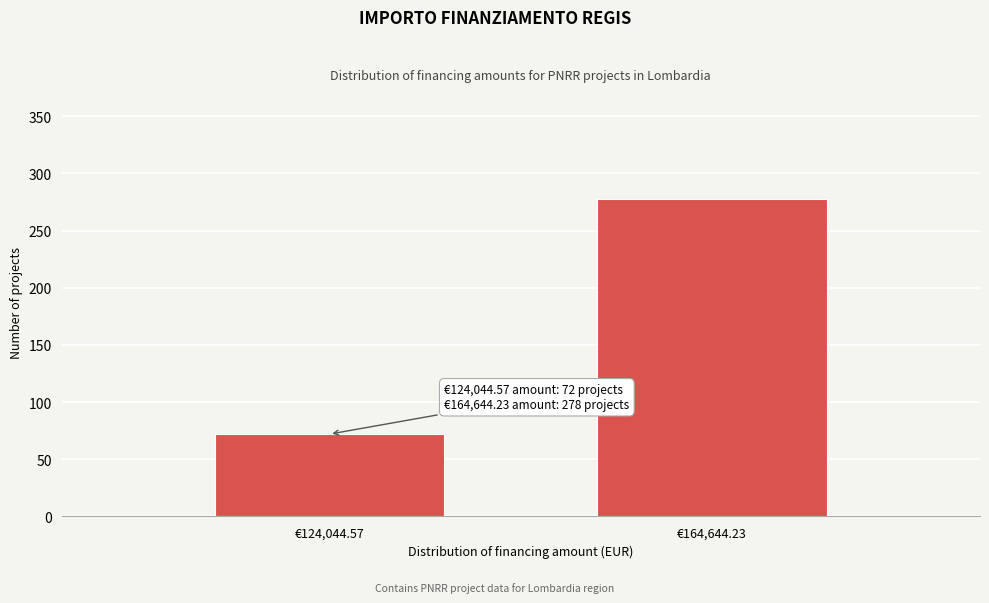

Reading left to right, extract all data points from this chart.

€124,044.57=72	€164,644.23=278